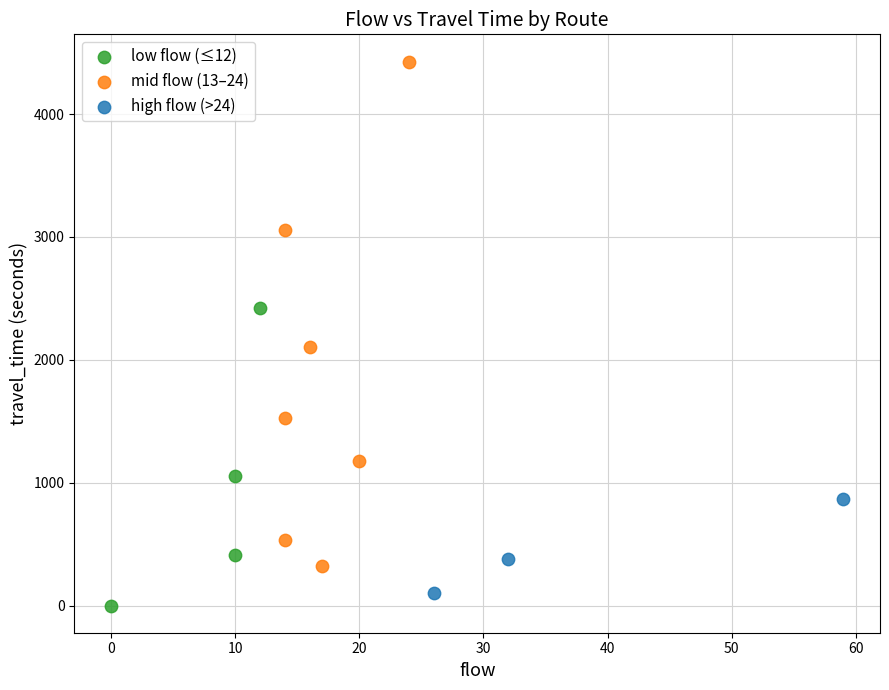

Which series contains the lowest Y value?

low flow (≤12)